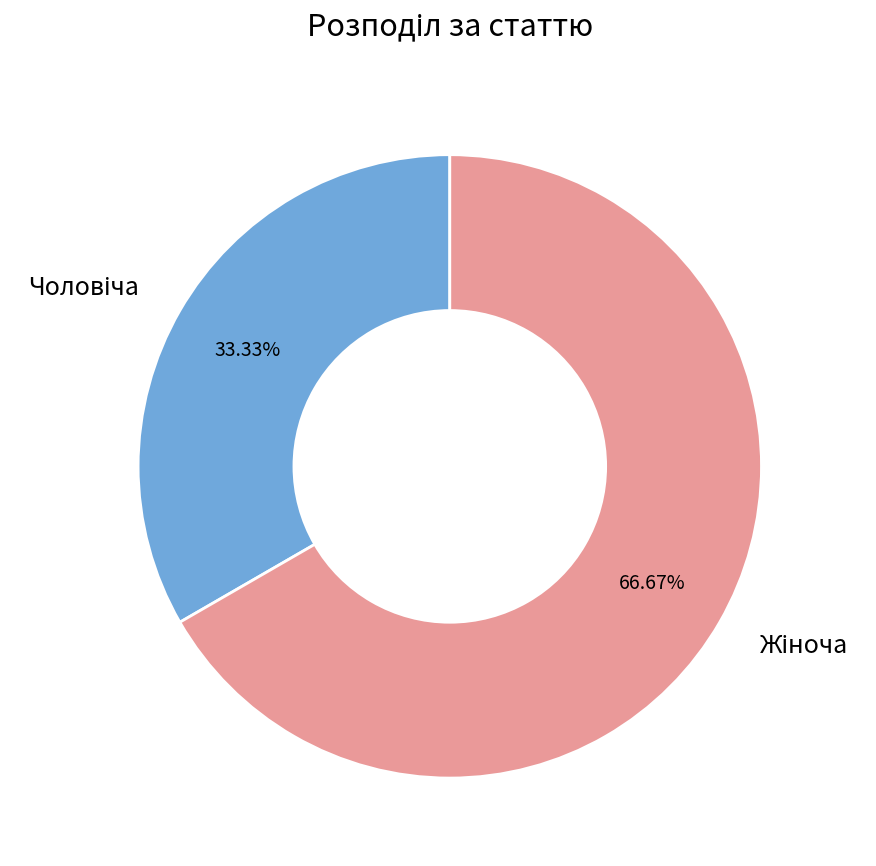

Is there any slice that represents more than half of the pie?

Yes